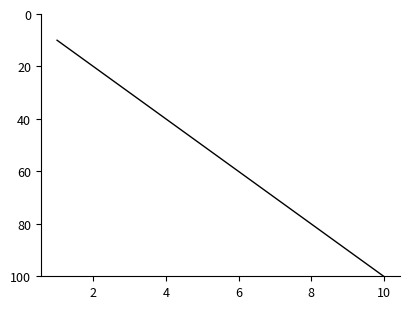

What is the difference between the second highest and second lowest values?

70